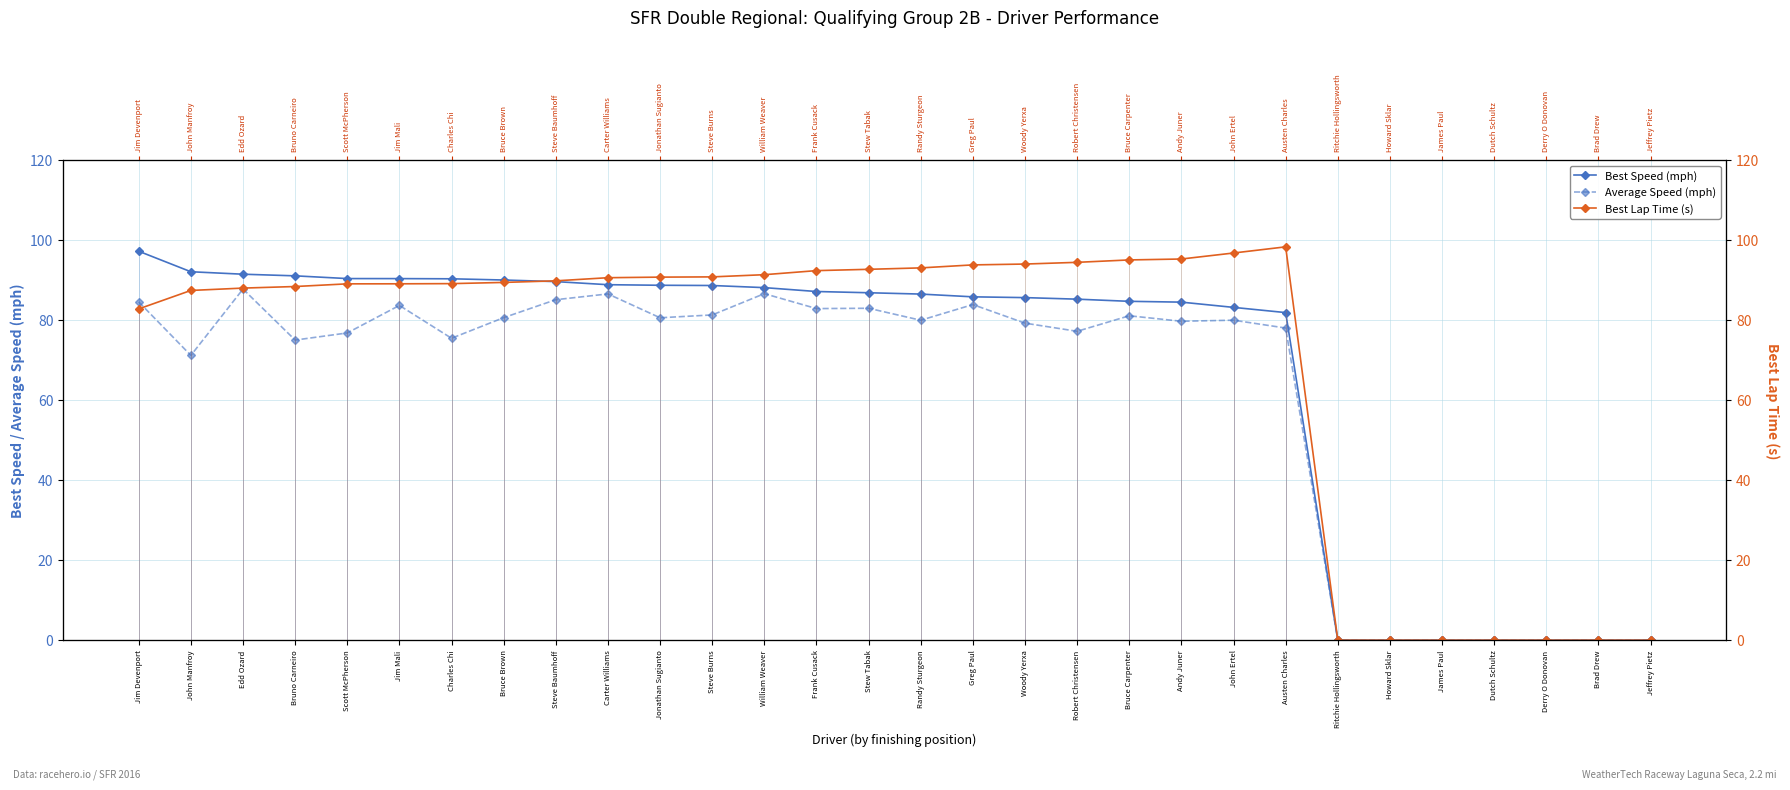

At which category does the chart reach its minimum across all series?

Ritchie Hollingsworth